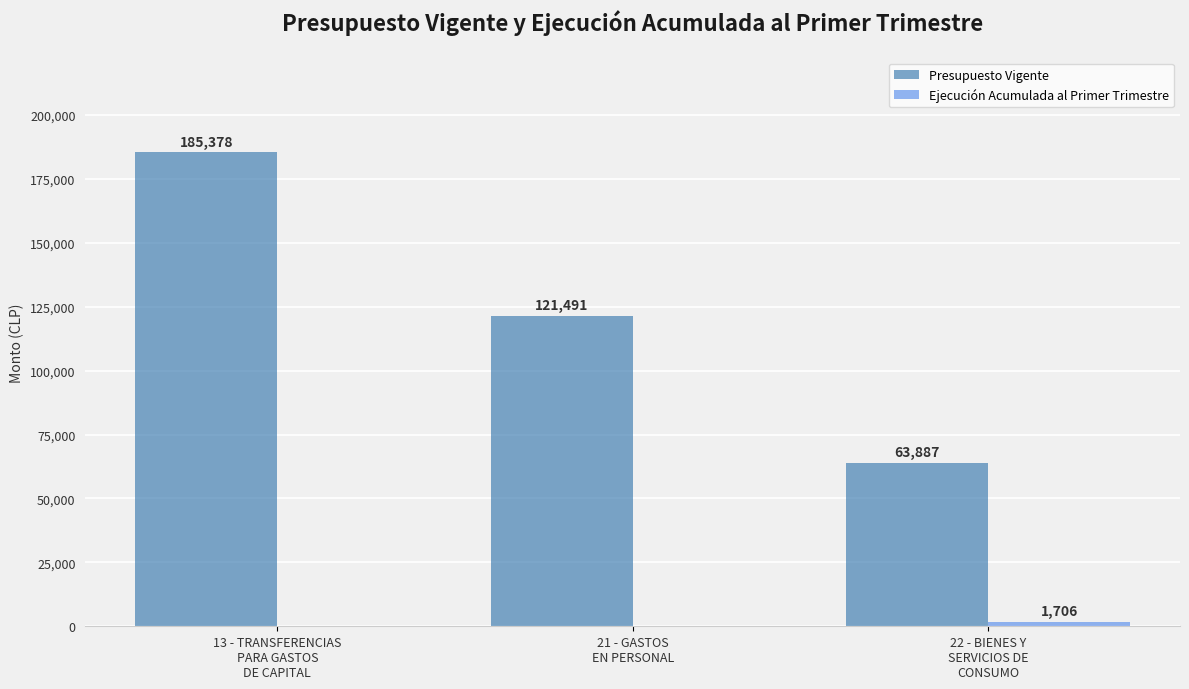

What is the maximum value shown in the chart?

185378